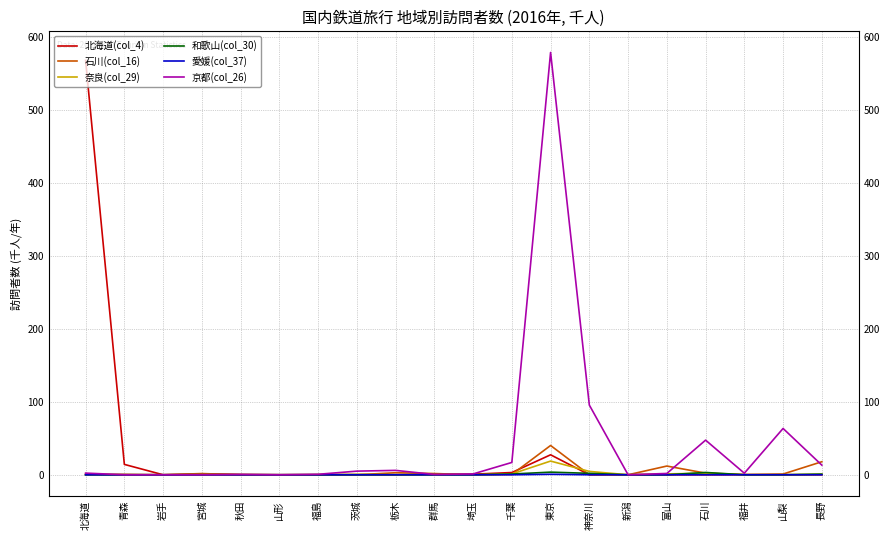

True or false: 和歌山(col_30) has a value of 1.4 at 茨城.

False